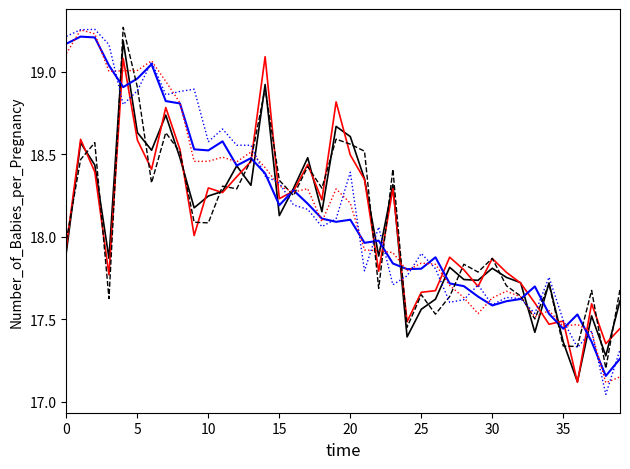

Is this an area chart (filled region under the line)?

No